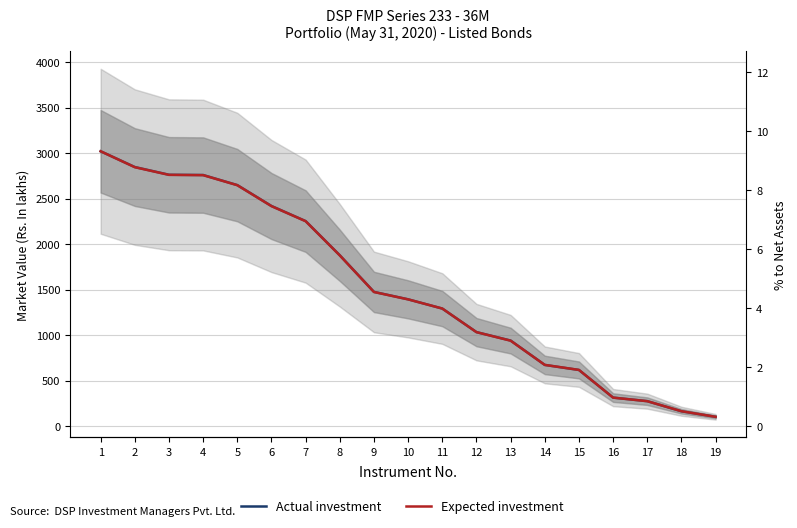

What is the total value across all series at 15?

620.1